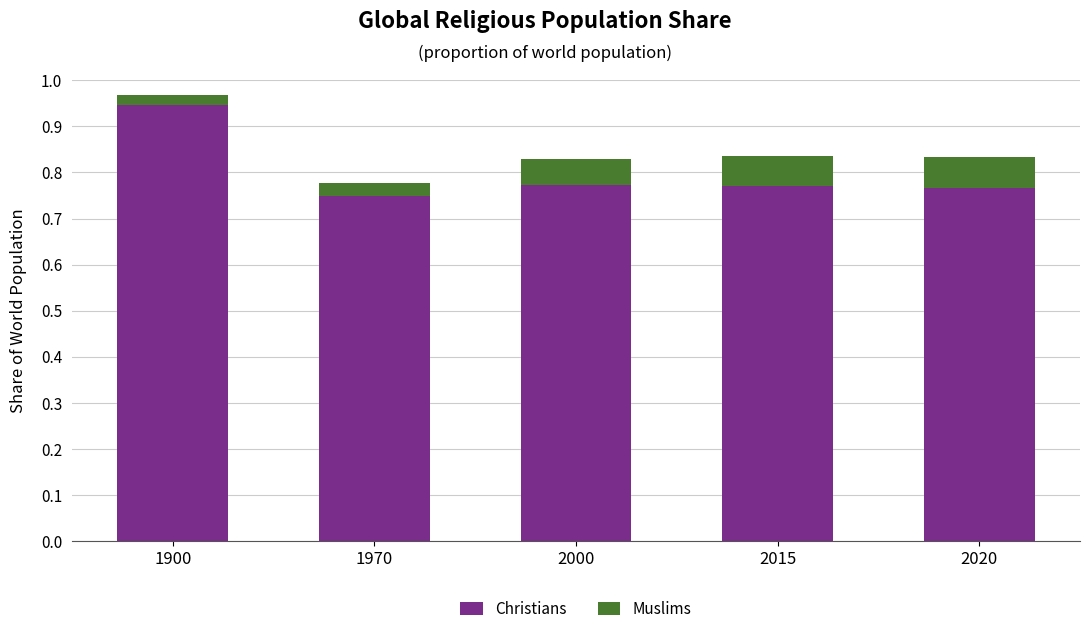

At which category is the sum across all series the highest?

1900